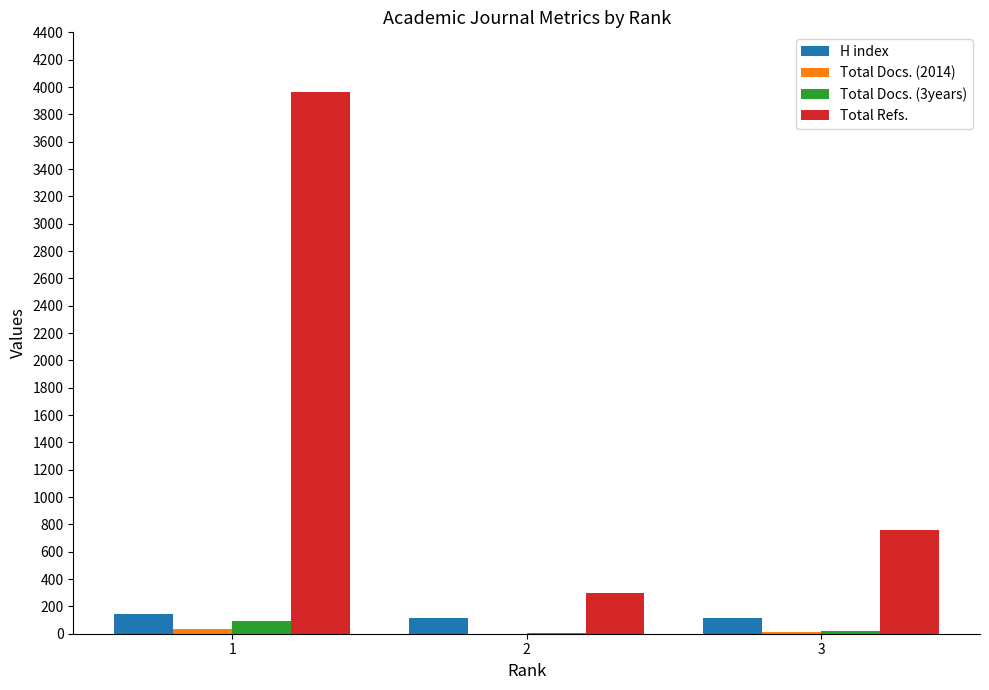

What is the difference between the Total Refs. values at 2 and 1?

3662